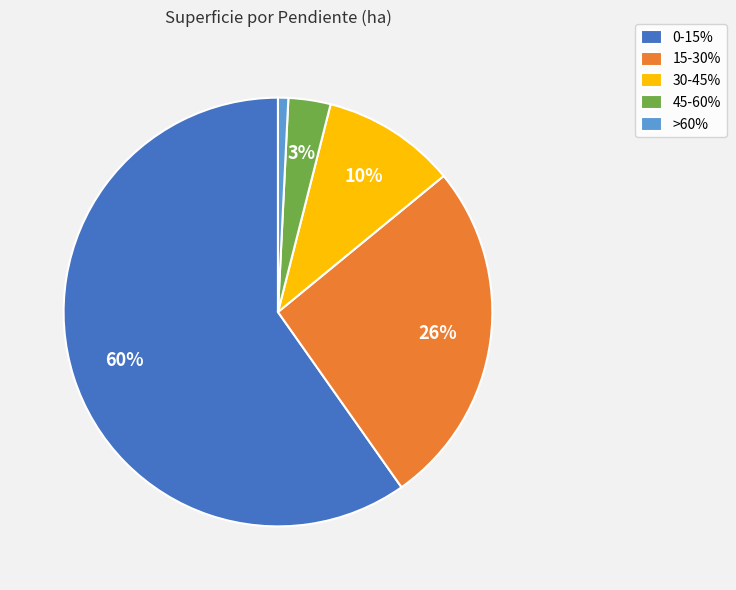

To the nearest percent, what portion does >60% represent?

1%